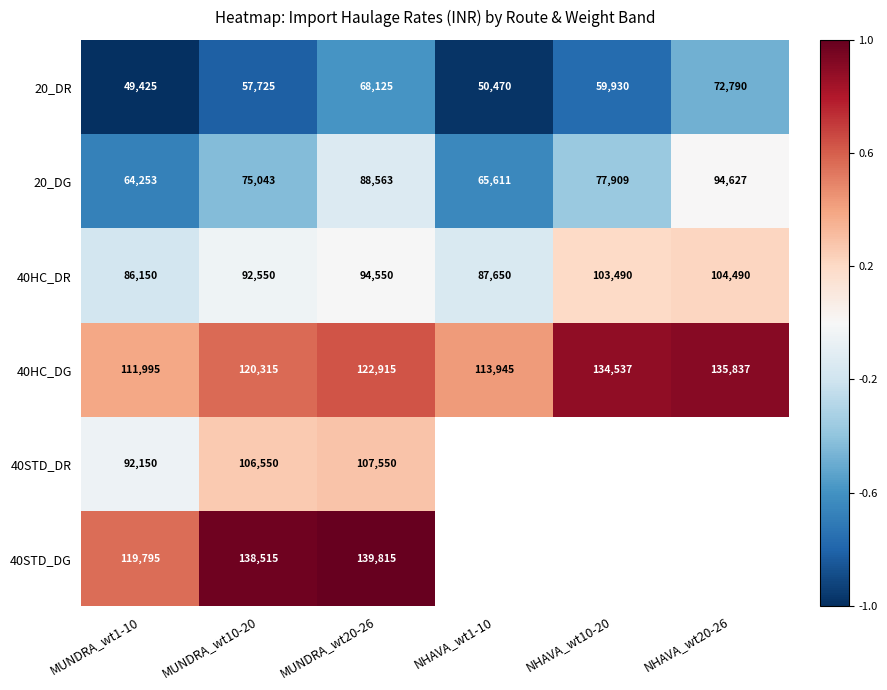

List the labels in order of 20_DR value, smallest first.

MUNDRA_wt1-10, NHAVA_wt1-10, MUNDRA_wt10-20, NHAVA_wt10-20, MUNDRA_wt20-26, NHAVA_wt20-26